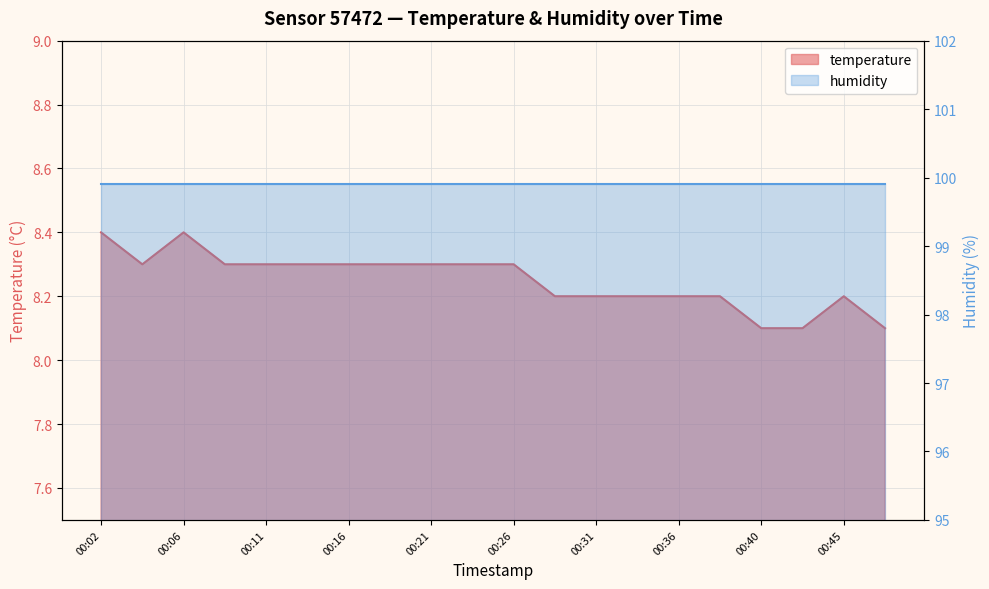

The chart shows a value of 8.3 at 00:04. True or false?

True